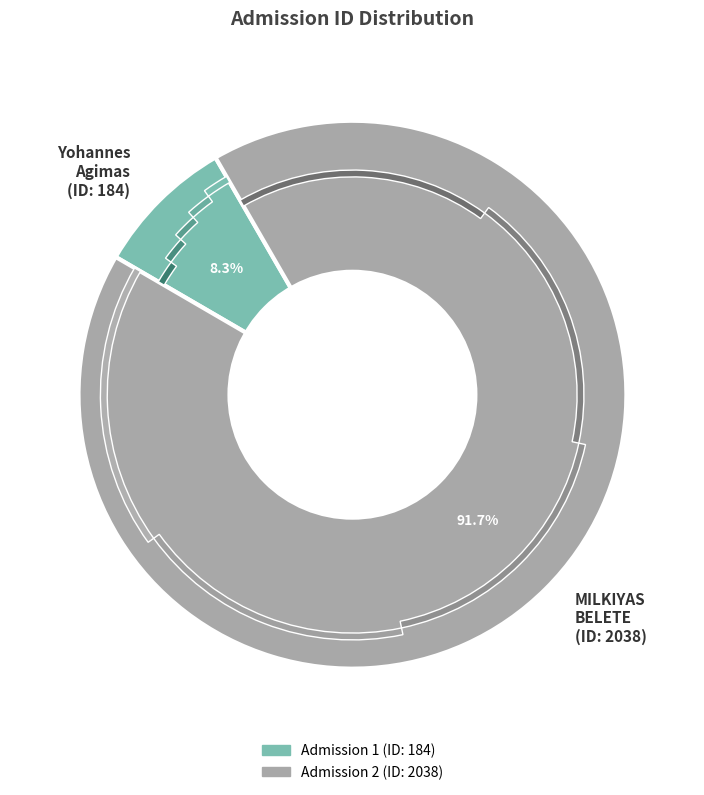

To the nearest percent, what is the combined percentage of 1 and 2?

100%